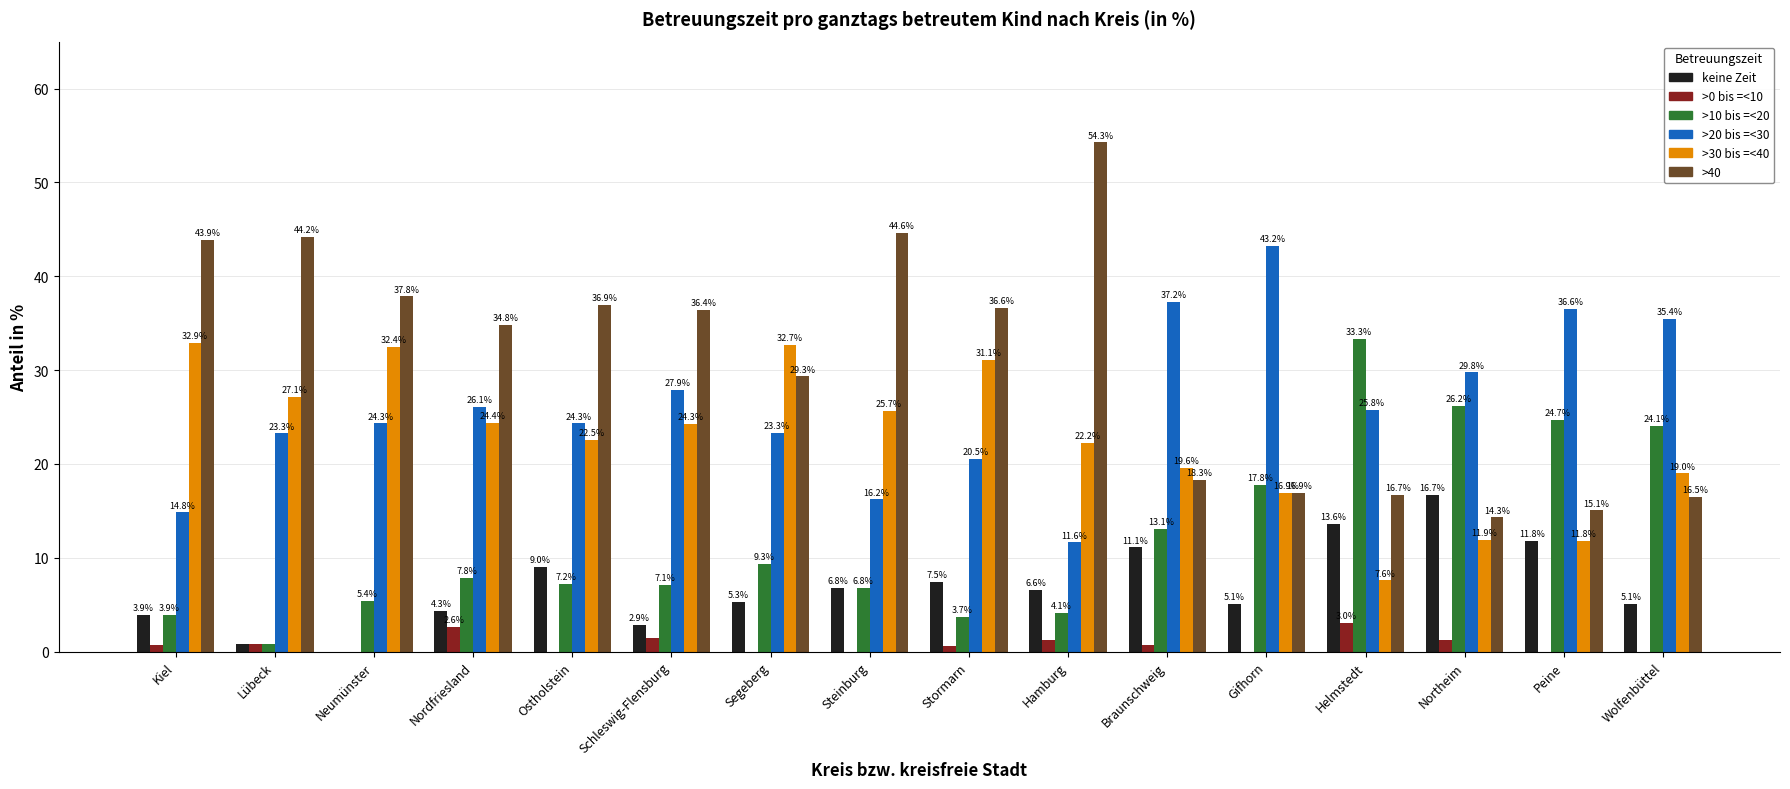

What are all the series names shown in the legend?

keine Zeit, >0 bis =<10, >10 bis =<20, >20 bis =<30, >30 bis =<40, >40